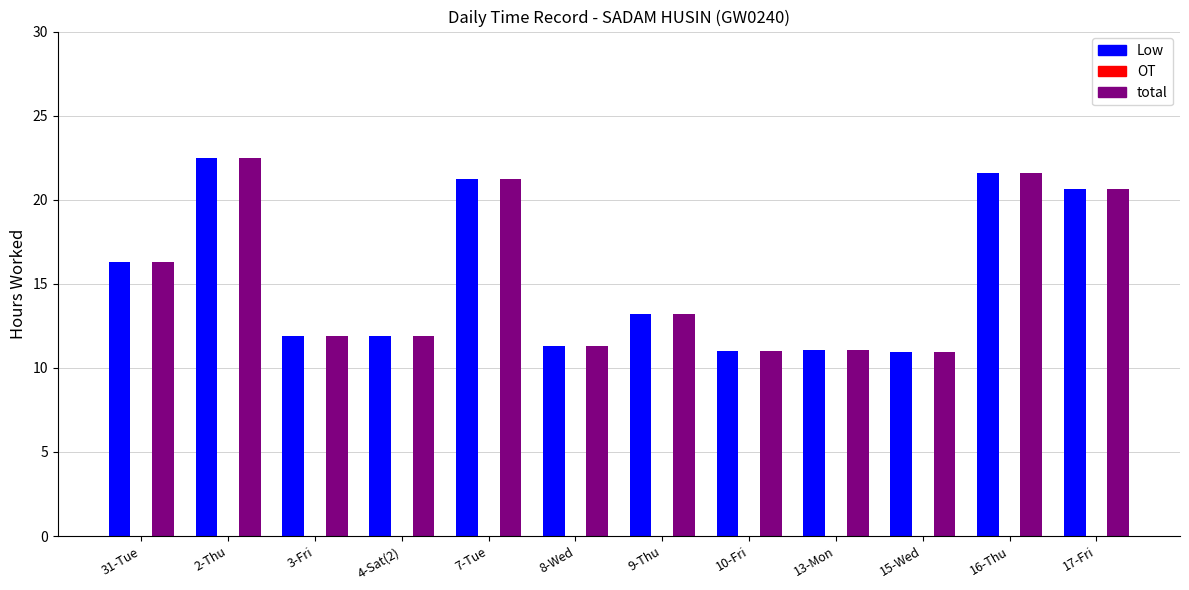

How many distinct data groups are displayed?

2